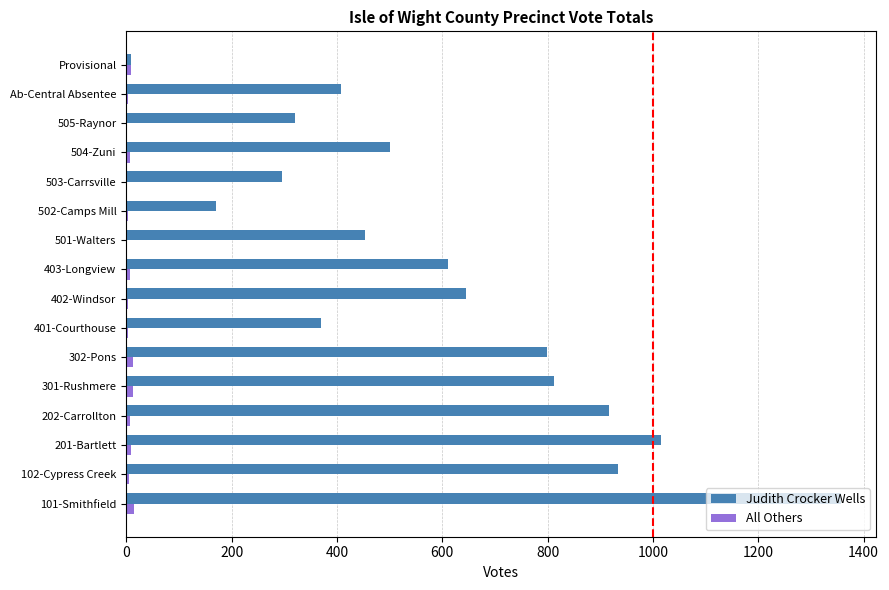

At which category is the sum across all series the highest?

101-Smithfield